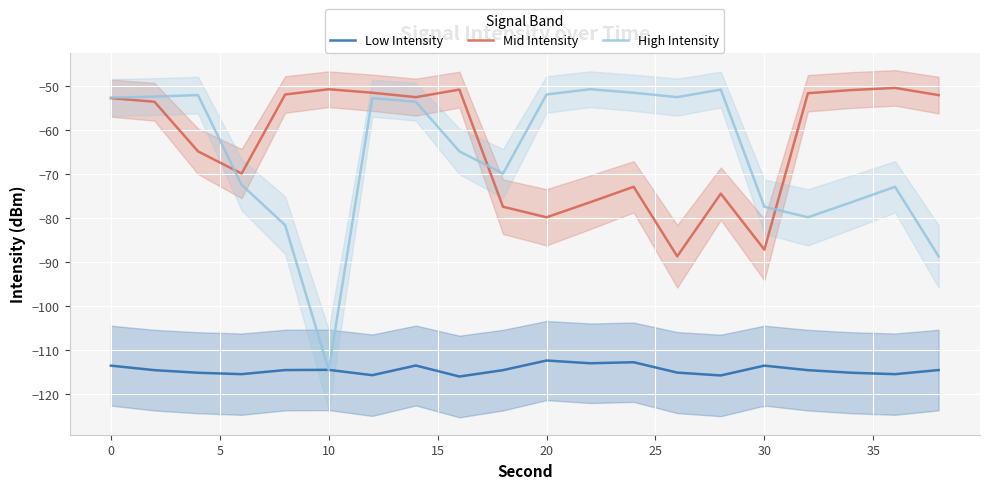

True or false: Mid Intensity and Low Intensity intersect in this chart.

False